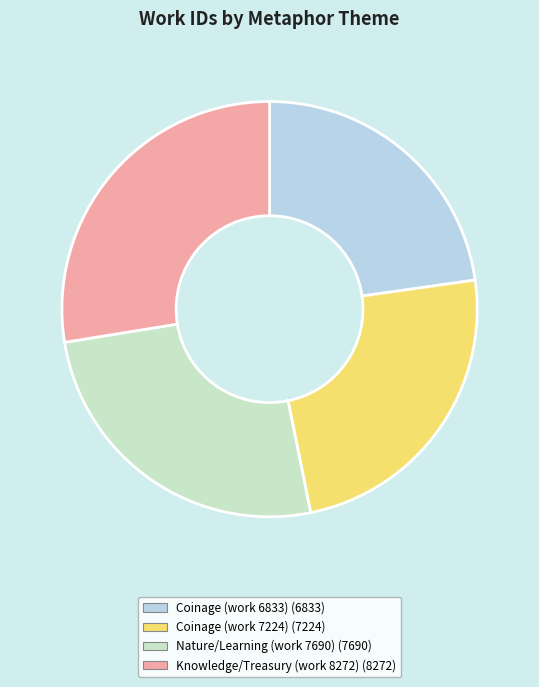

The Coinage (work 7224) slice represents 24% of the pie. True or false?

True